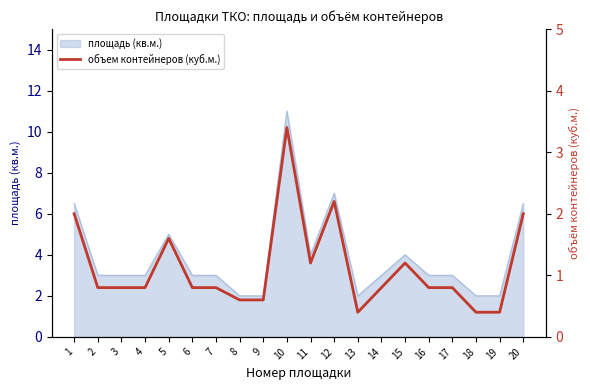

How many points are higher than both their immediate neighbors (excluding endpoints)?

4